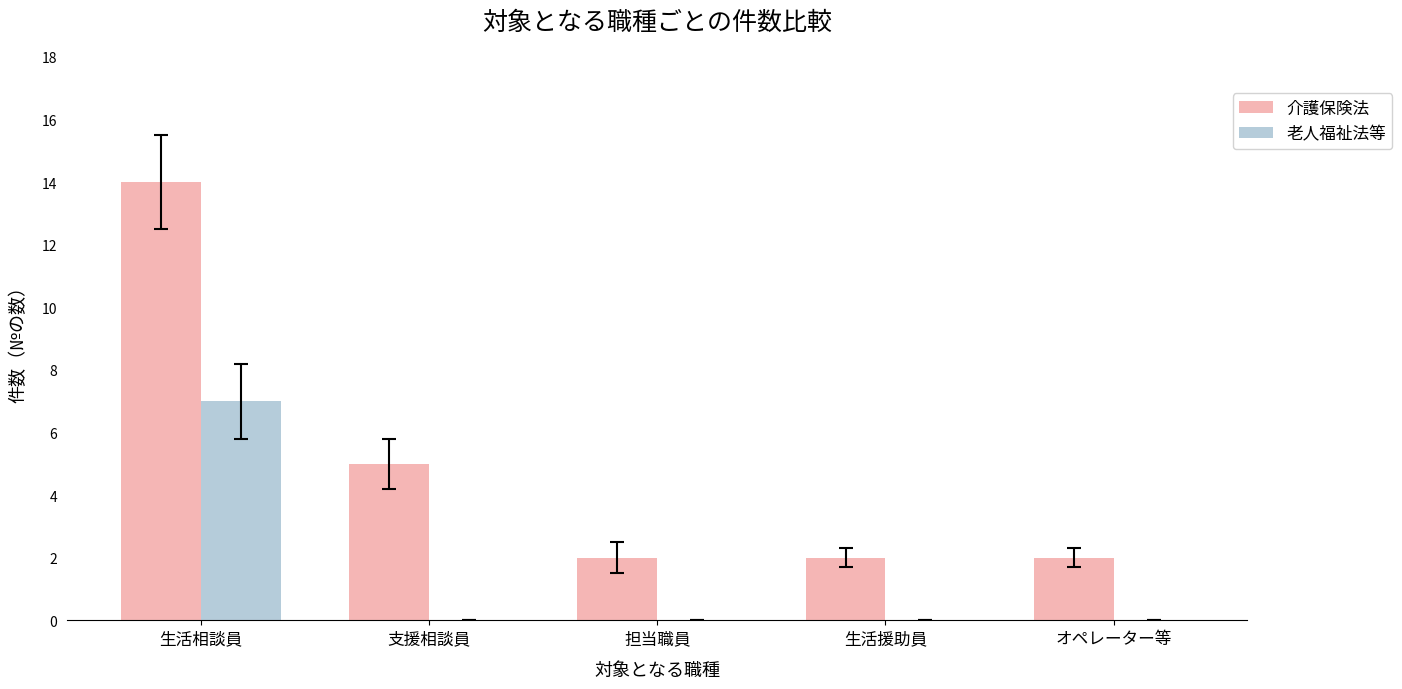

What are all the series names shown in the legend?

介護保険法, 老人福祉法等